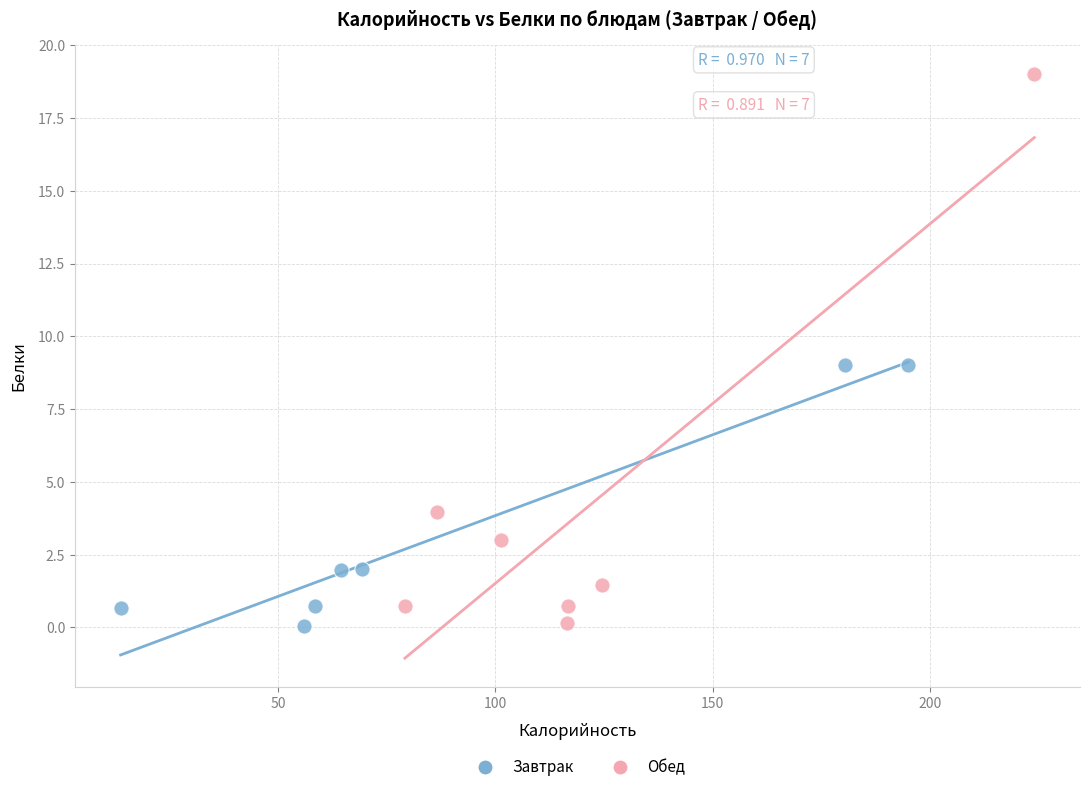

Which series contains the highest Y value?

Обед